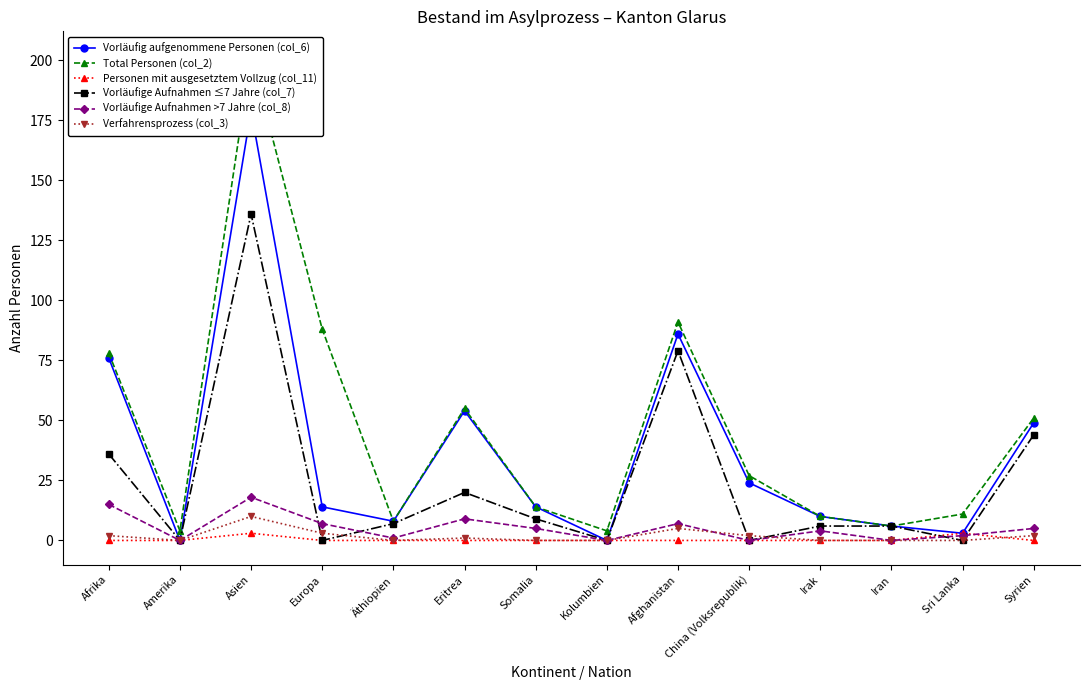

What is the total value across all series at Europa?

112